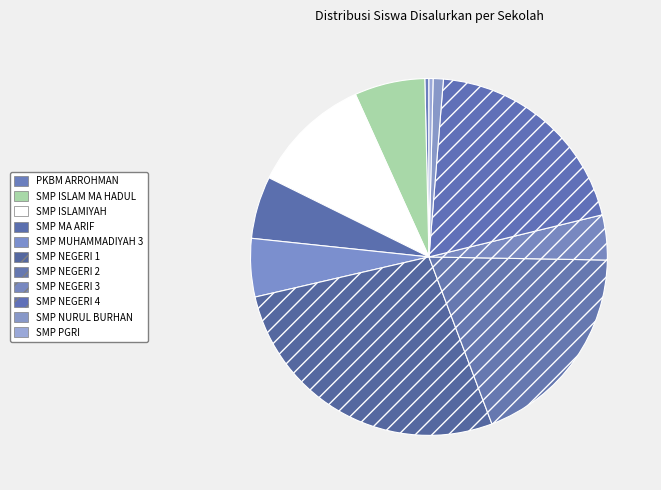

How many slices are in this pie chart?

11